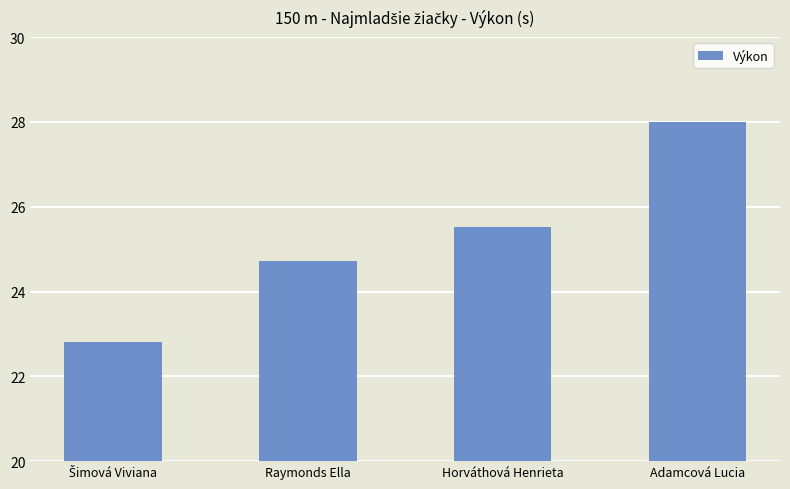

How many values are between 24 and 27?

2